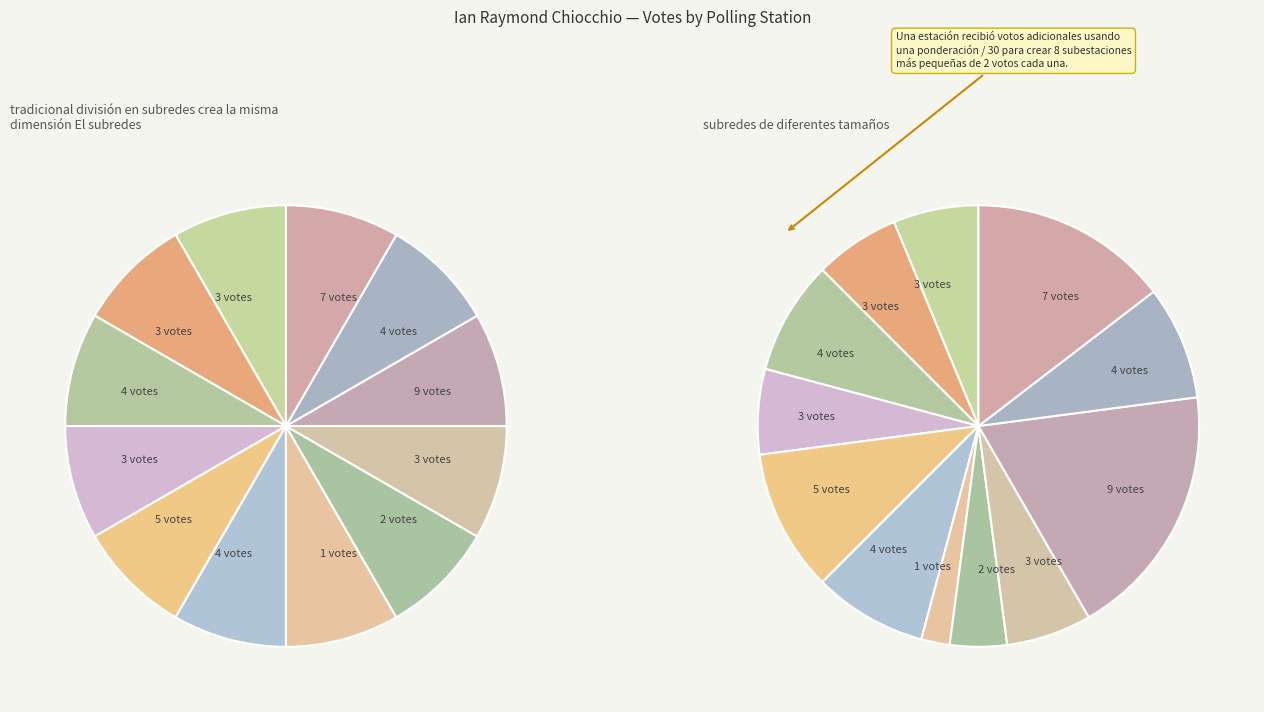

Rank the categories by value from highest to lowest.

Station 3, Station 5, Station 1E, Station 1C, Station 1F, Station 4, Station 1A, Station 1B, Station 1D, Station 2C, Station 2B, Station 2A